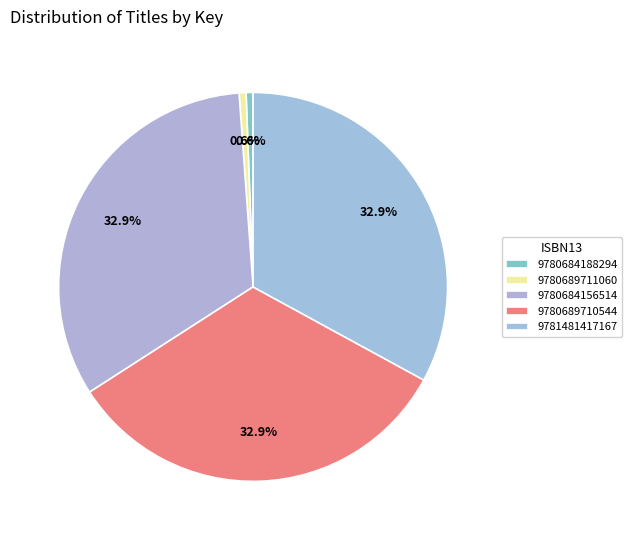

What portion of the pie excludes 9780684156514?

67.1%